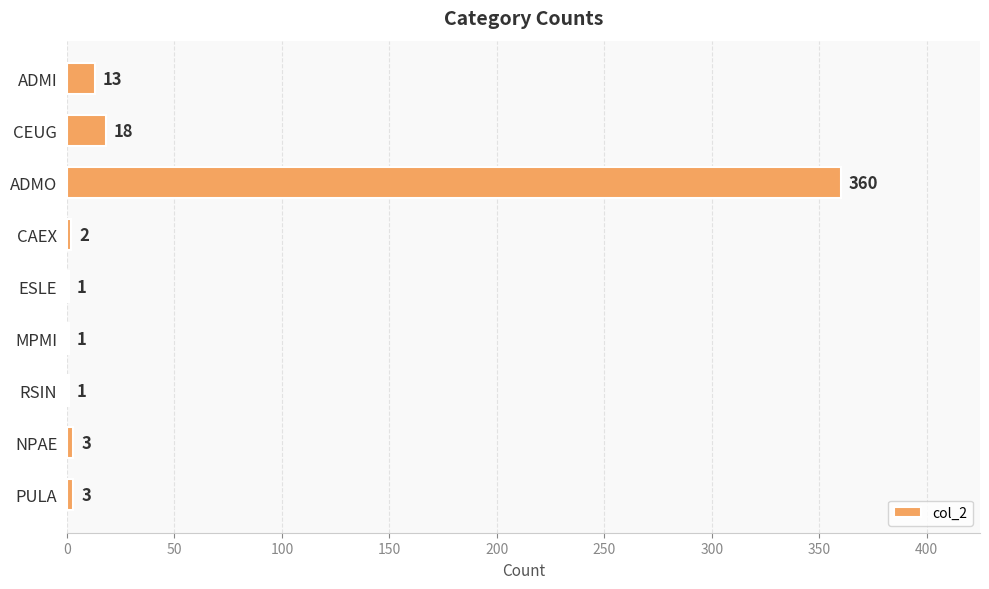

Approximately how many times larger is the value at CAEX compared to ESLE?

2.0